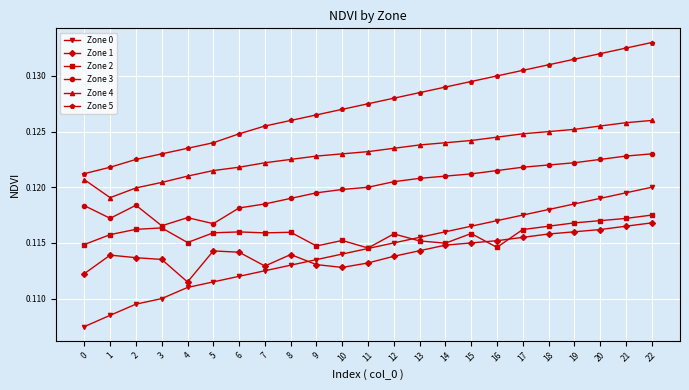

Rank the series by their maximum value, from lowest to highest.

Zone 1, Zone 2, Zone 0, Zone 3, Zone 4, Zone 5